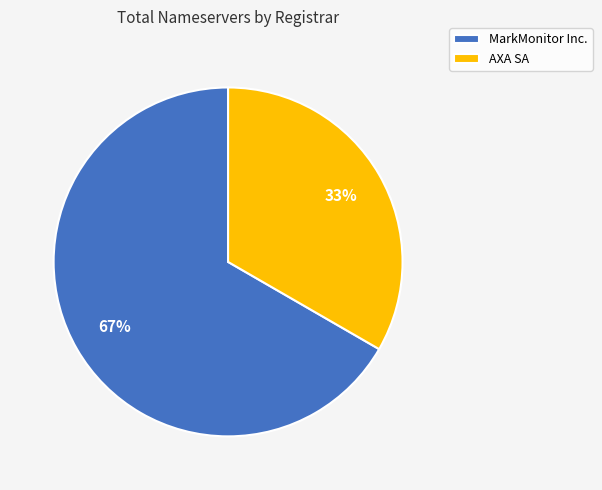

Does any single category account for the majority?

Yes